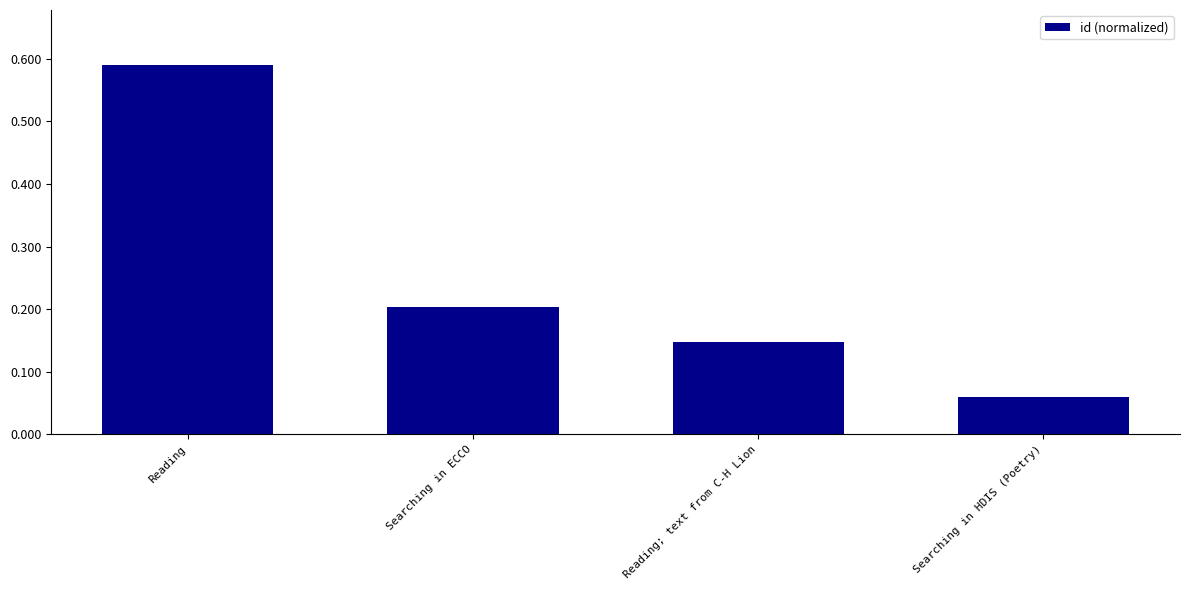

What is the difference between the maximum and second lowest values?

0.4